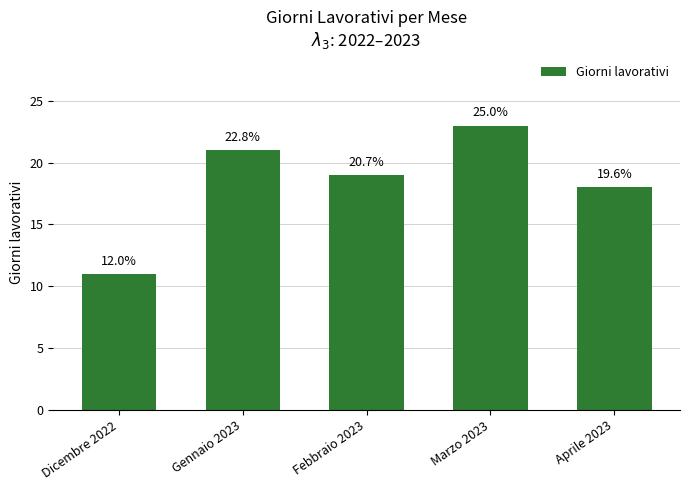

What is the value of the 5th bar from the left?

18